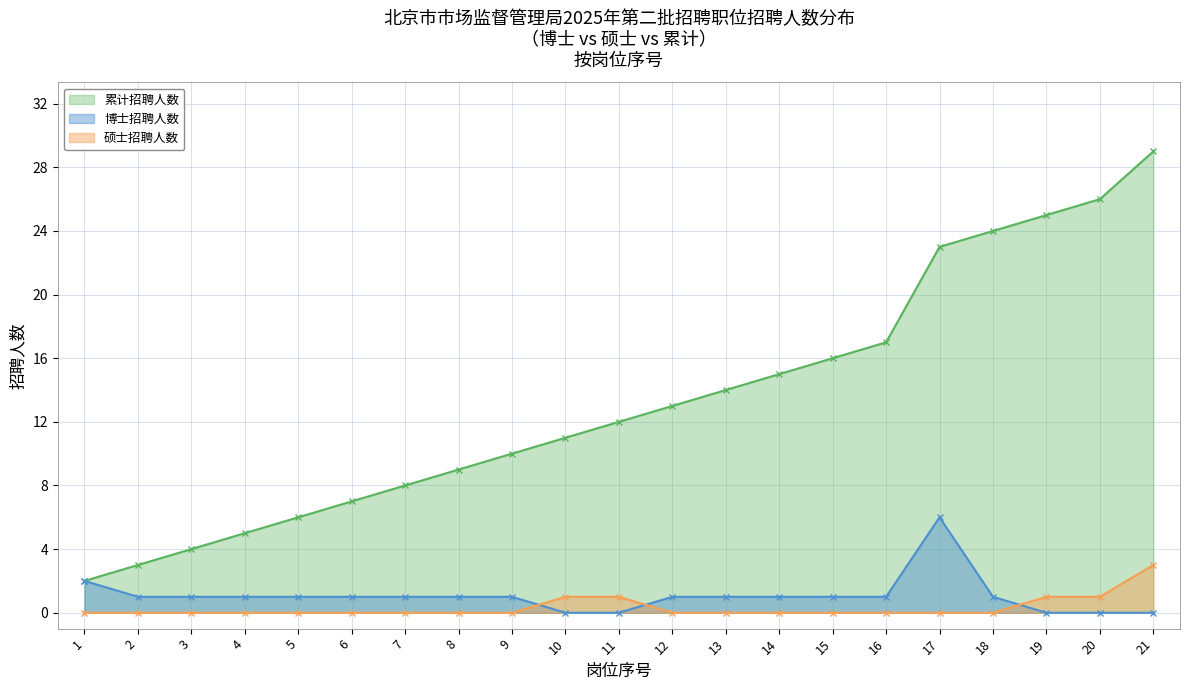

Does the chart have visible grid lines?

Yes